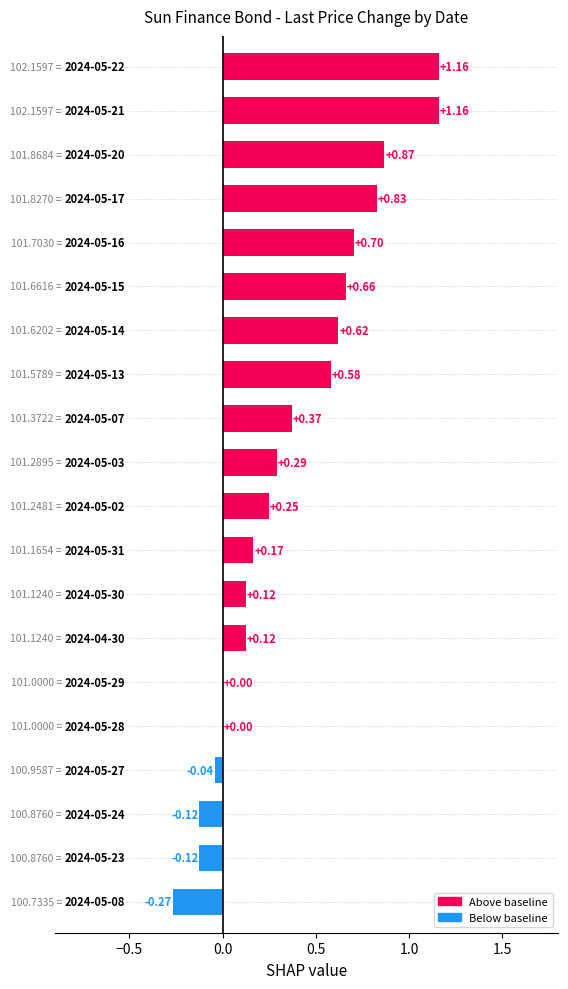

What is the sum of all values?

7.3